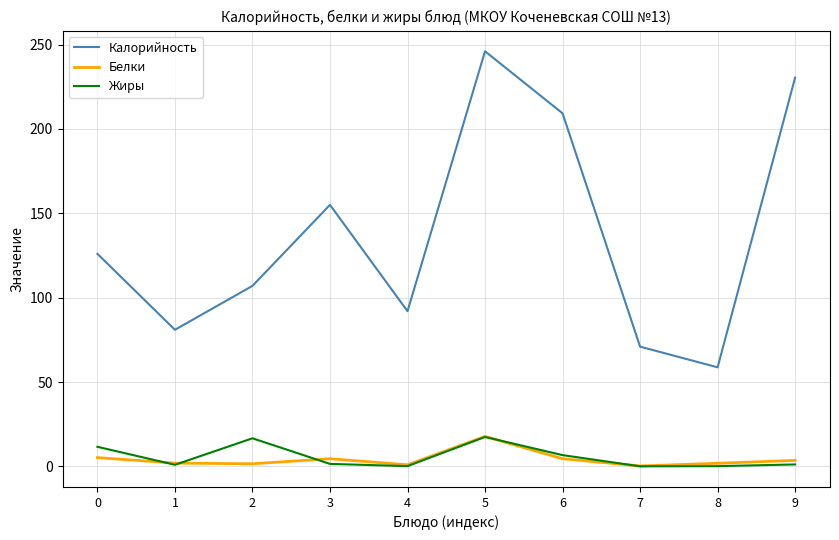

Is it true that Жиры equals 0.2 at 8?

True